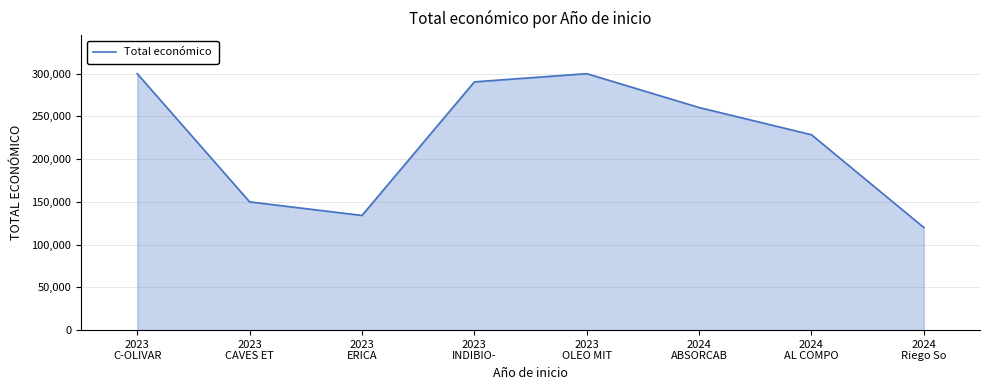

What is the average value?

222890